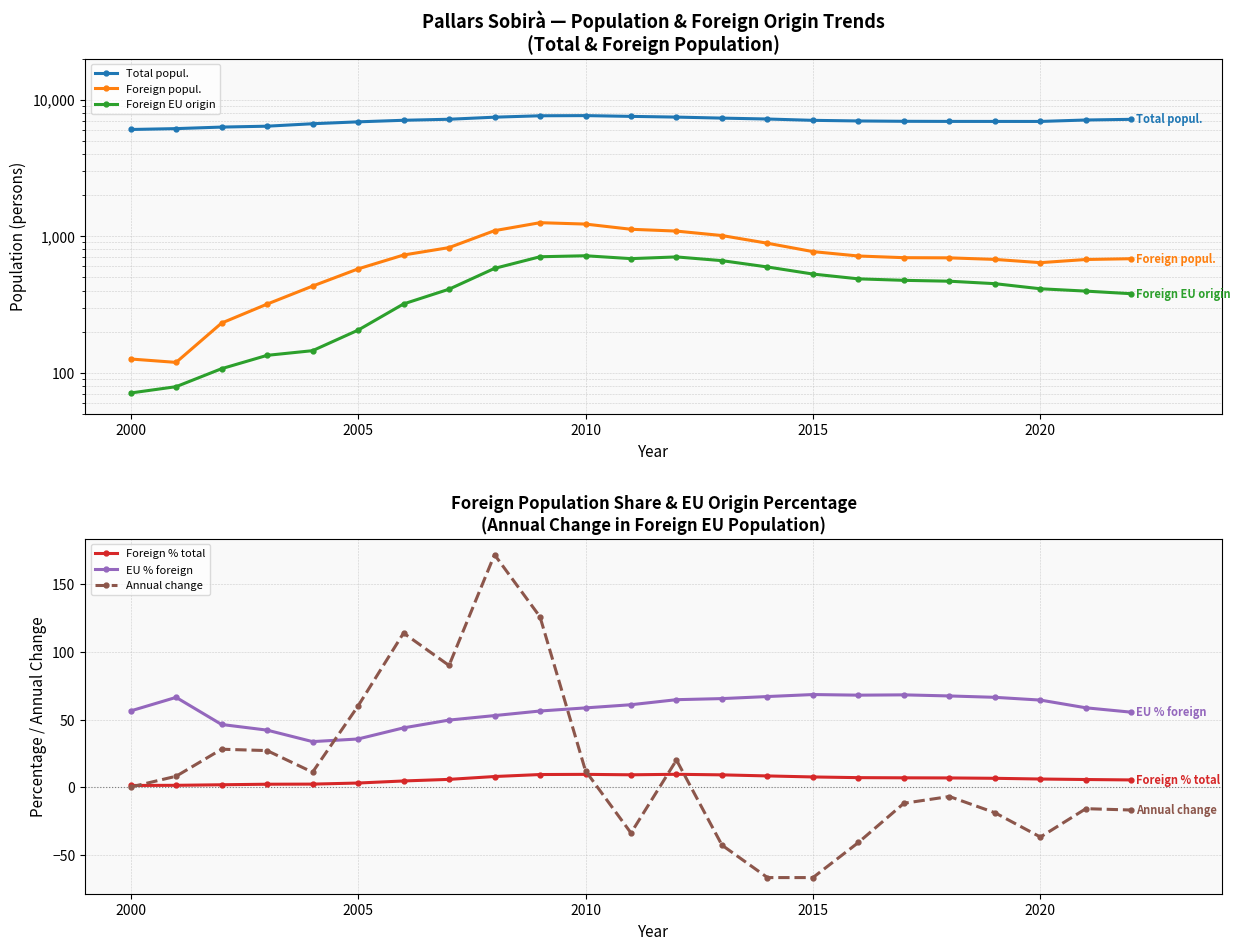

True or false: Foreign % total has more than 0 interior local peaks.

True